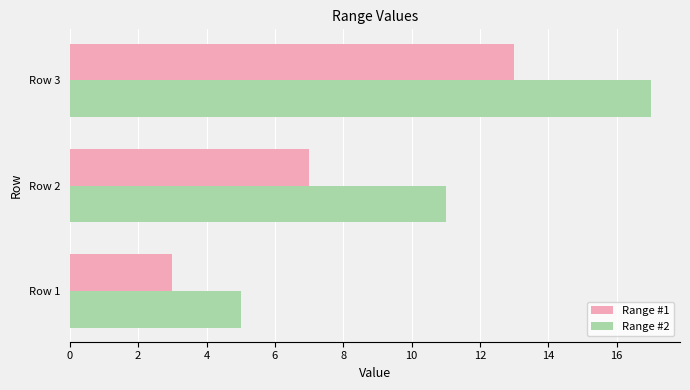

What is the approximate value of Range #1 at Row 2?

7